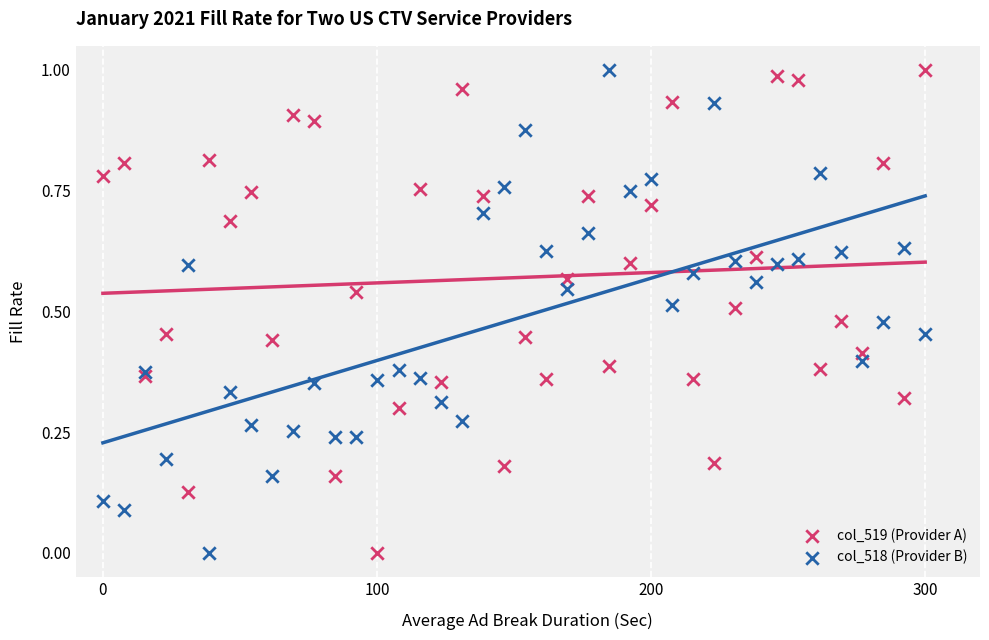

What are all the series names shown in the legend?

col_519 (Provider A), col_518 (Provider B)